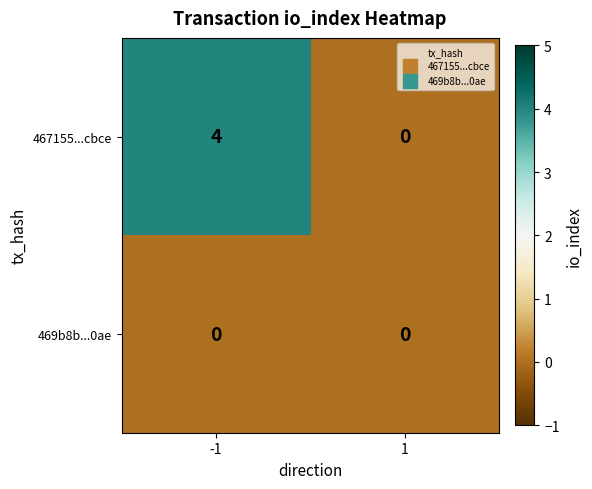

What is the sum of all 467155...cbce values?

4